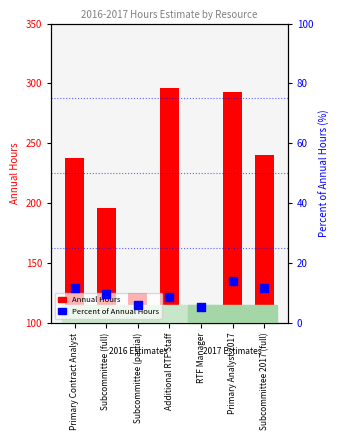

At which category is the sum across all series the highest?

Primary Analyst 2017